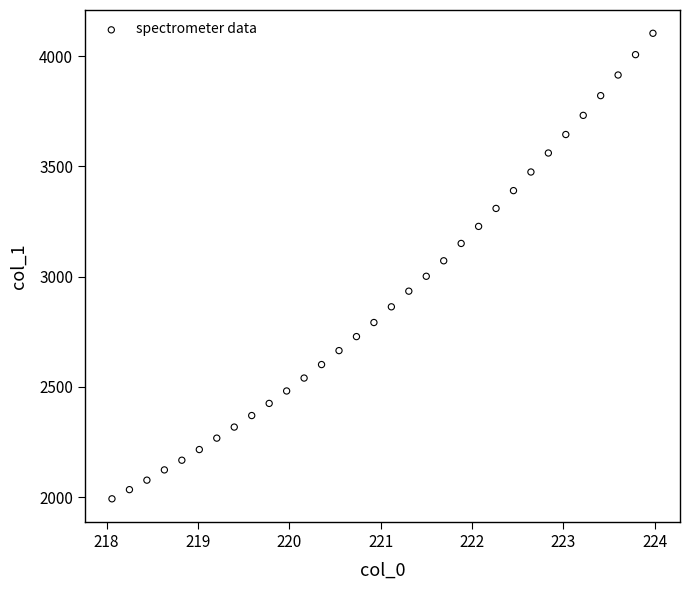

What is the range of Y values (max minus min)?

2111.7